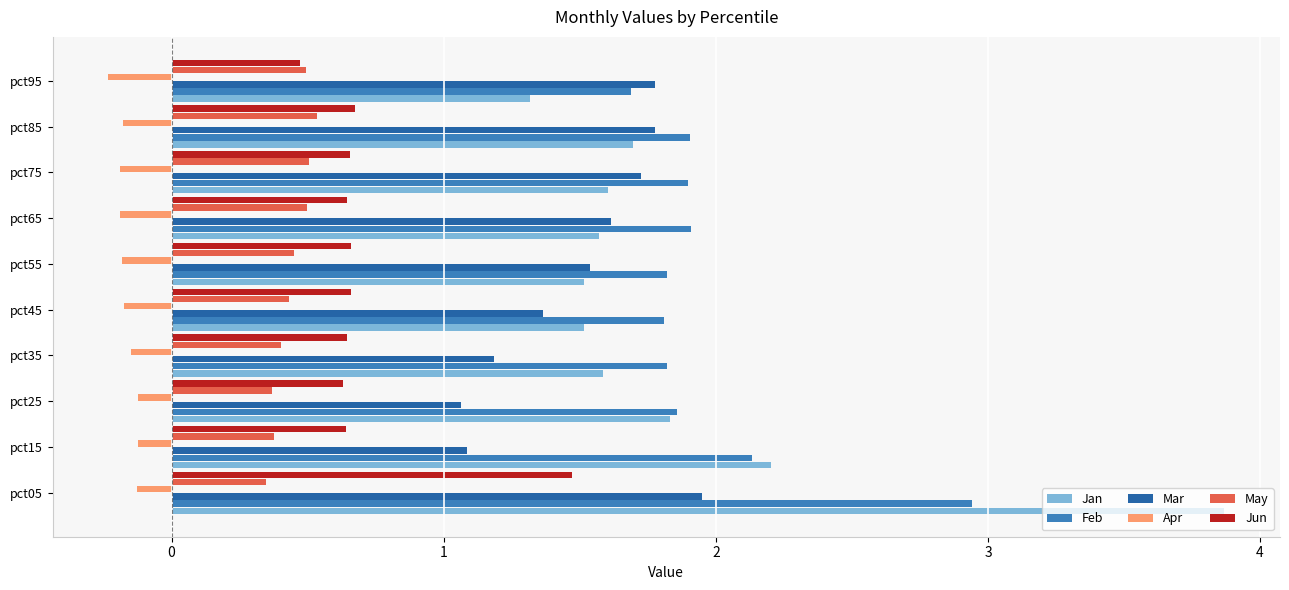

Is it true that Jan equals 2.2 at pct15?

True